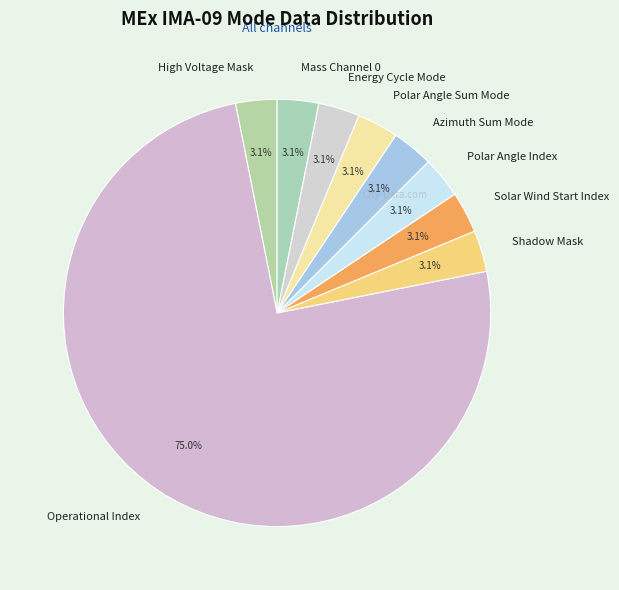

Is the sum of High Voltage Mask and Energy Cycle Mode greater than half?

No